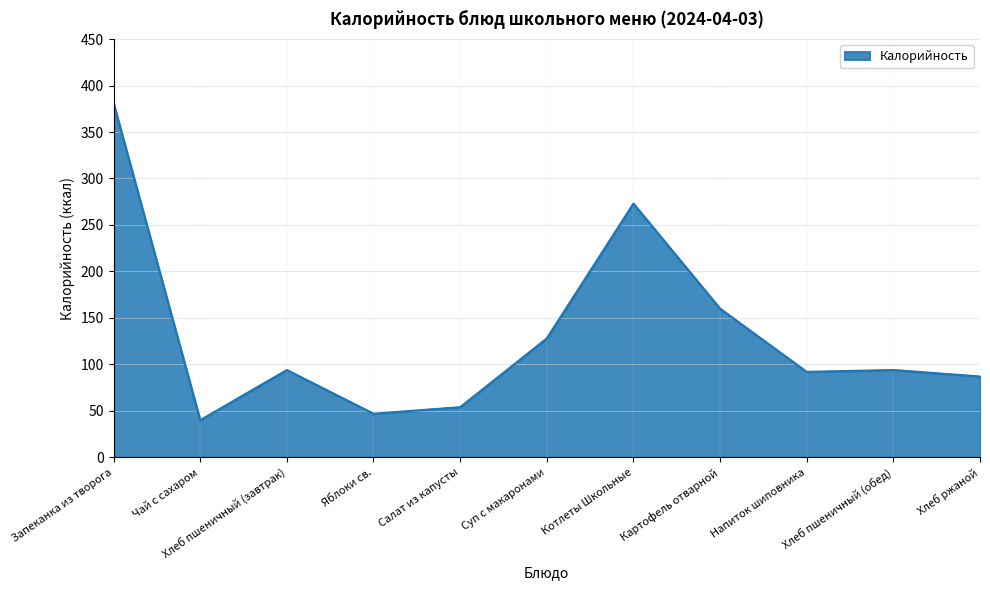

True or false: the data shows 273 at Котлеты Школьные.

True